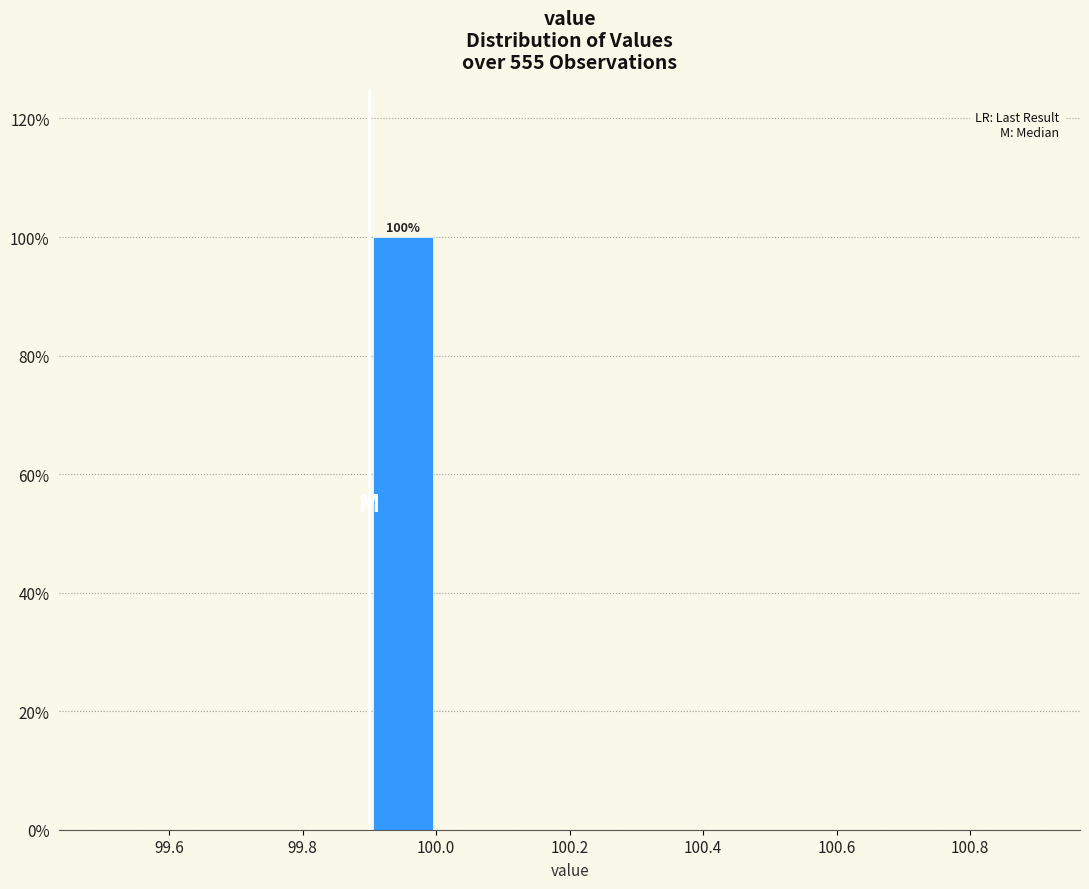

Which range on the x-axis has the tallest bar?

99.9 to 100.0